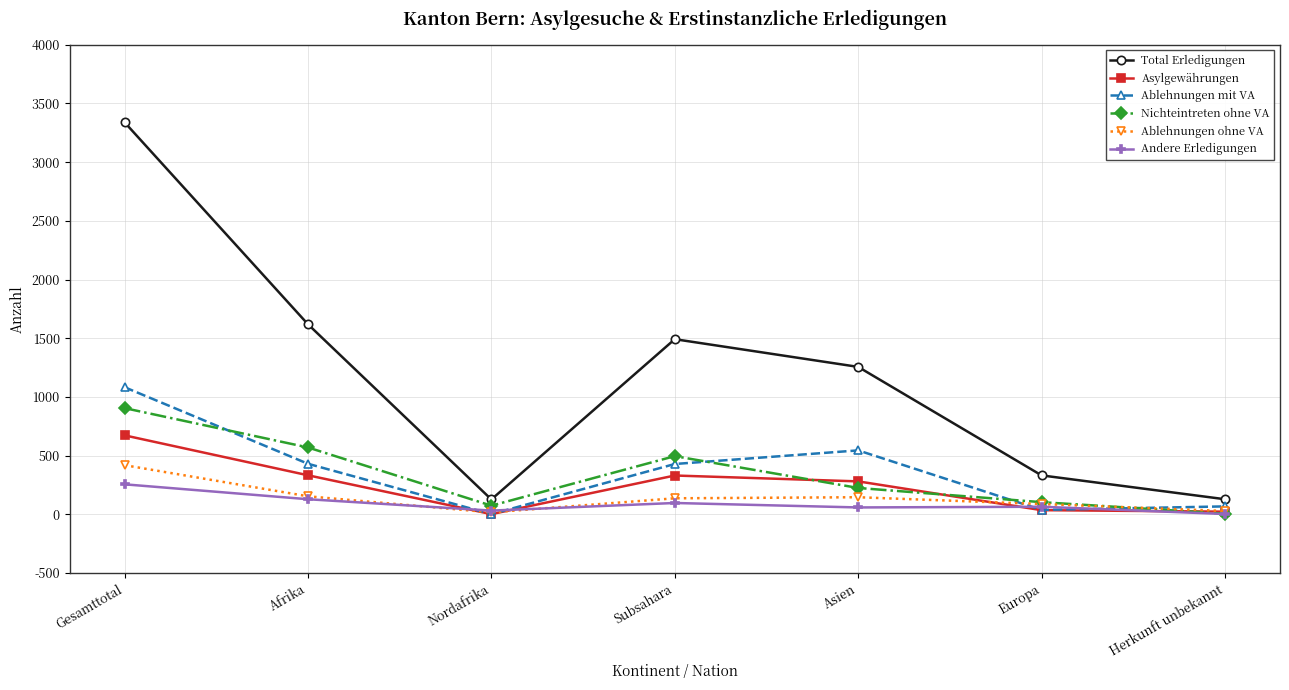

At how many categories does at least one series exceed 2709?

1